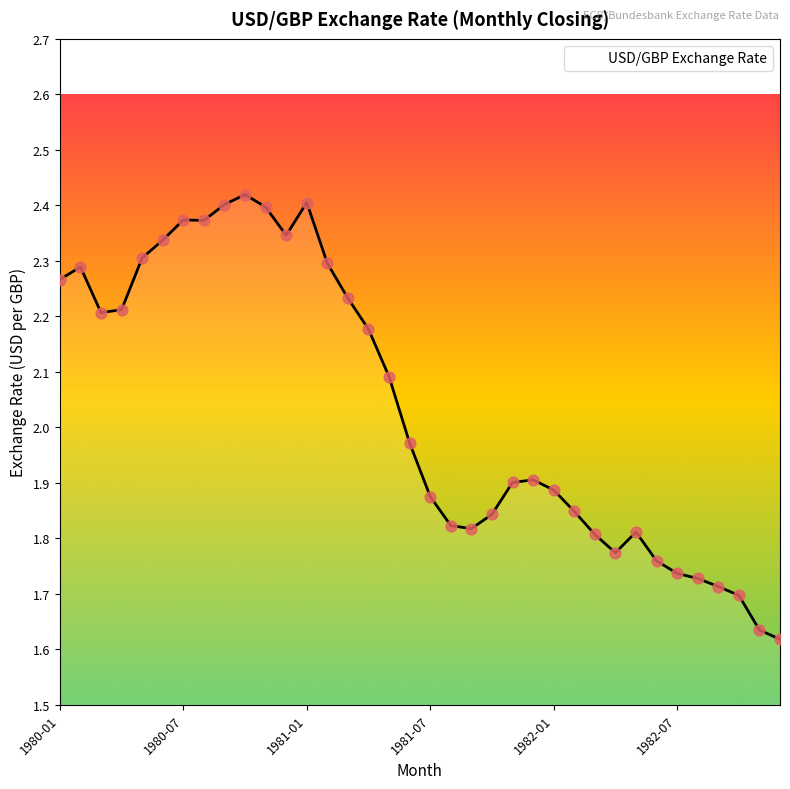

What is the difference between the maximum and minimum values?

0.8